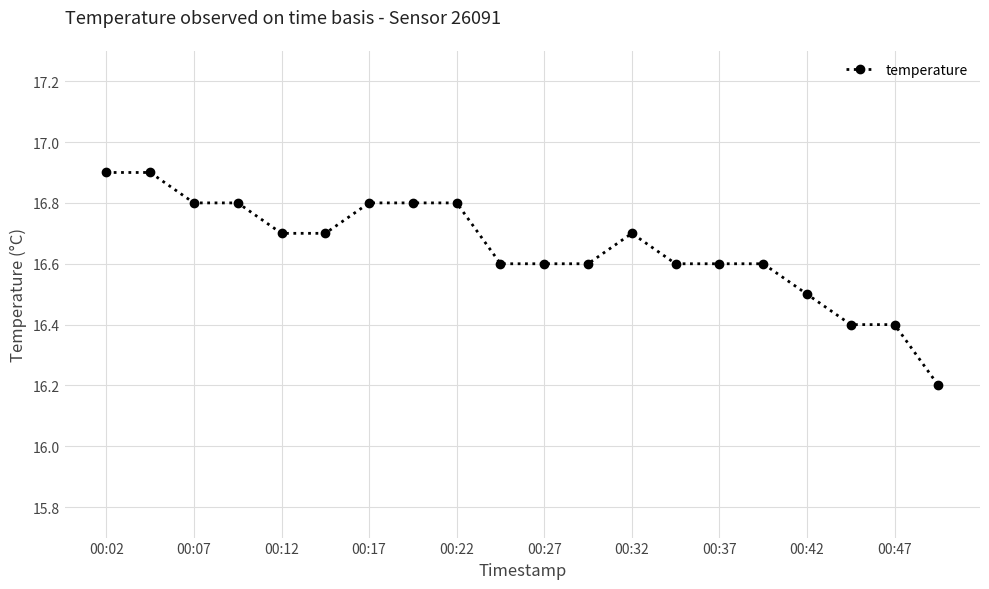

True or false: the data has more than 0 interior local peaks.

True